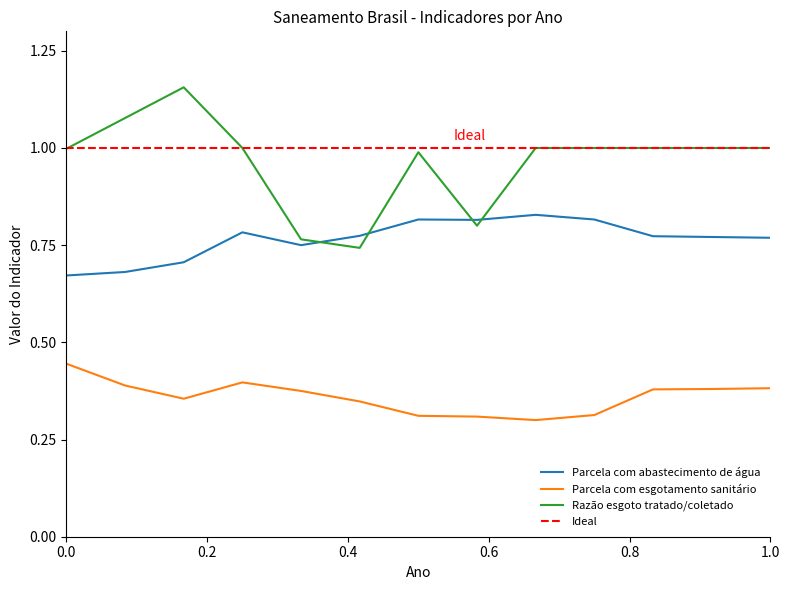

What is the maximum value for Parcela com abastecimento de água?

0.8